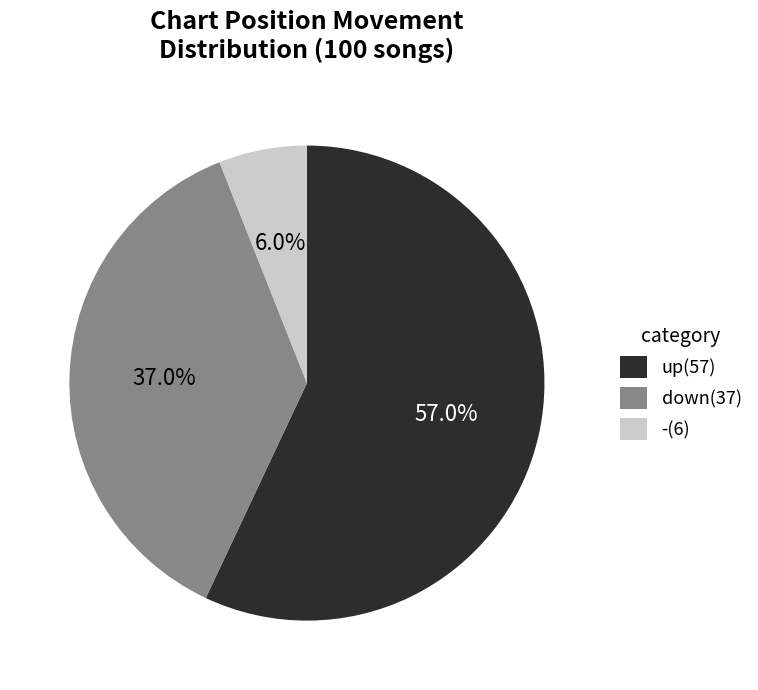

Count the number of slices in the pie.

3